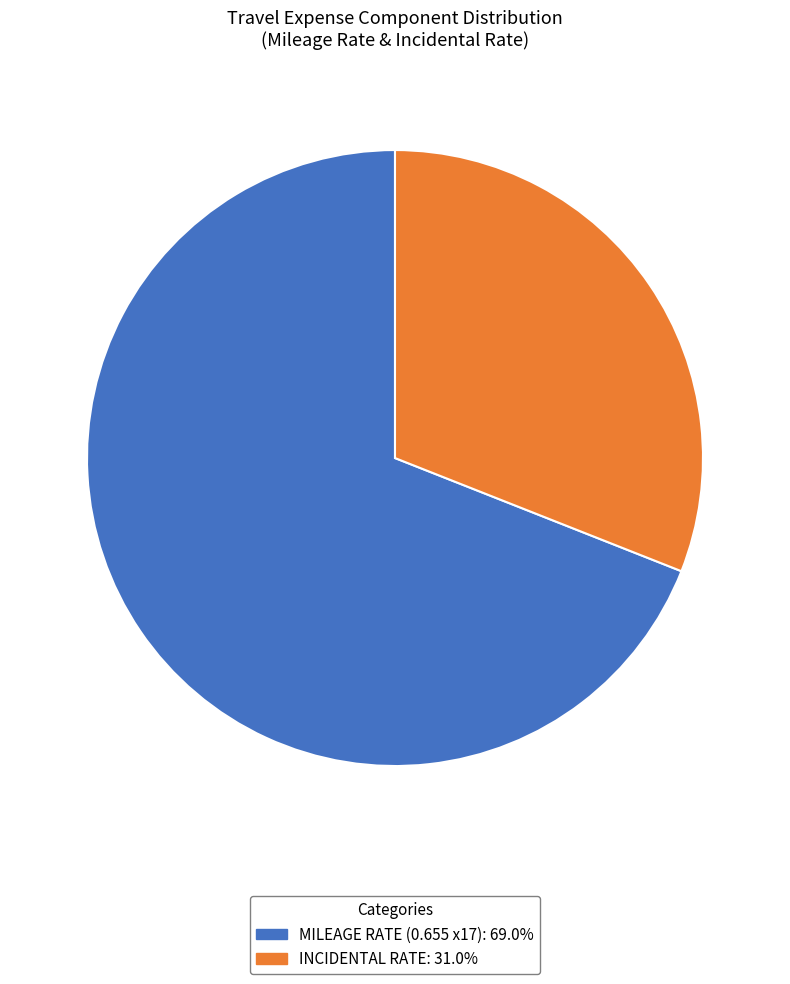

Is the sum of INCIDENTAL RATE: 31.0% and MILEAGE RATE (0.655 x17): 69.0% greater than half?

Yes